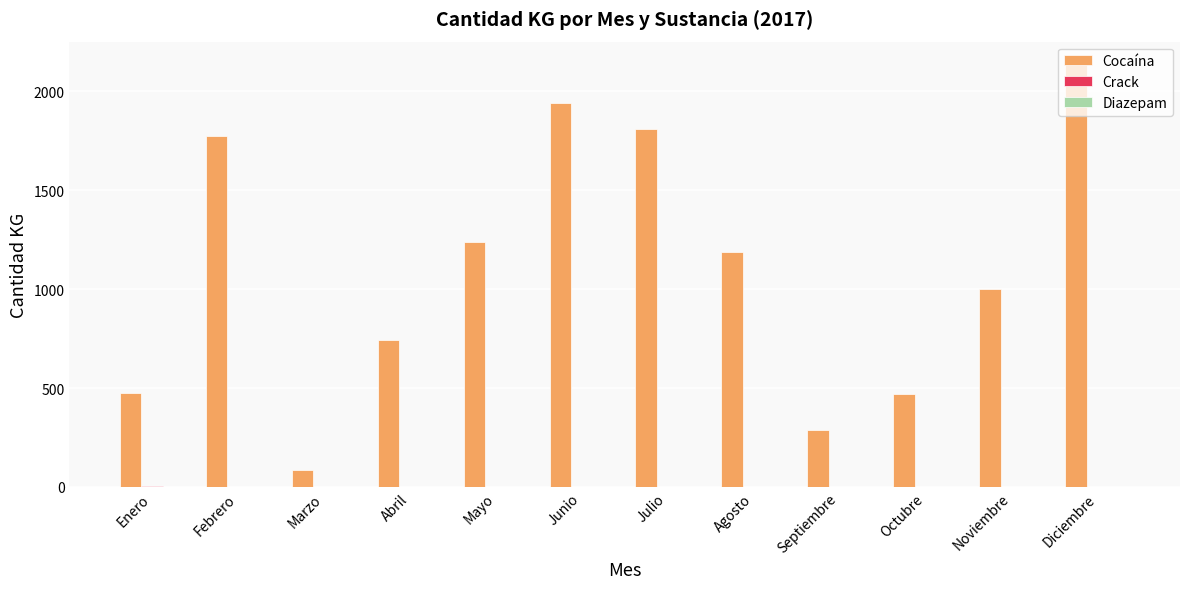

Which label corresponds to the largest value in the chart?

Diciembre